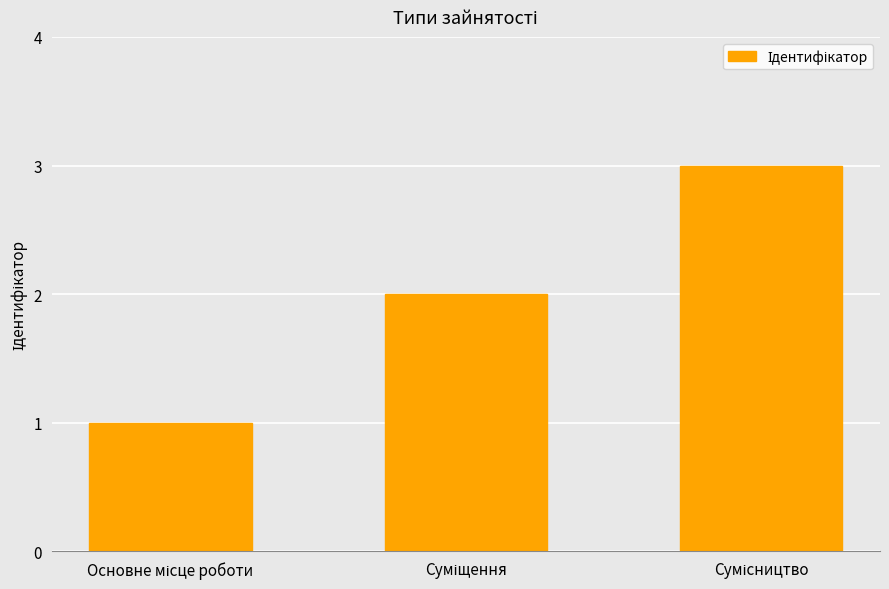

What is the greatest value displayed?

3